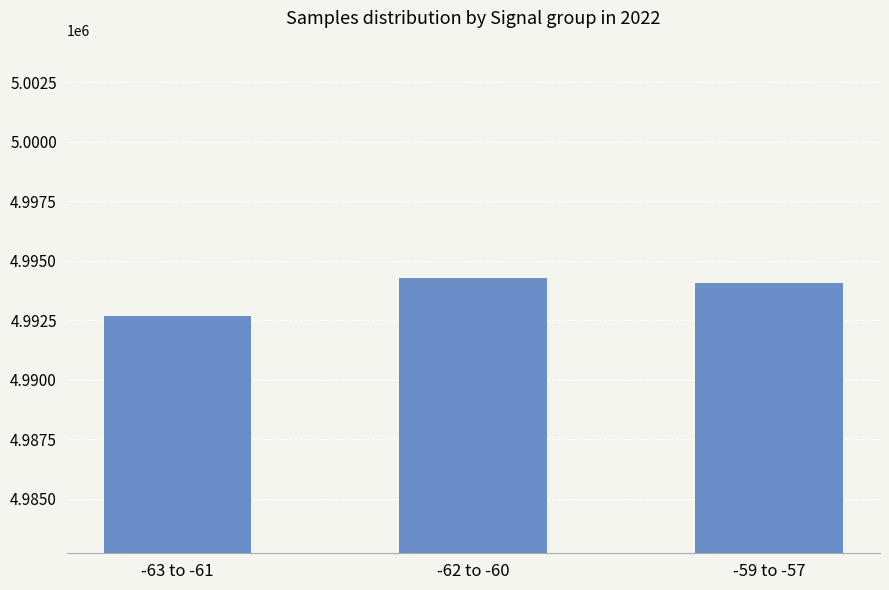

Rank the categories by value from lowest to highest.

-63 to -61, -59 to -57, -62 to -60